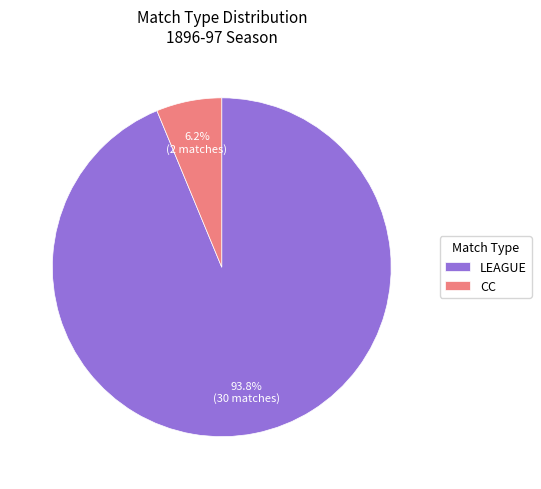

What percentage do CC and LEAGUE together represent?

100.0%